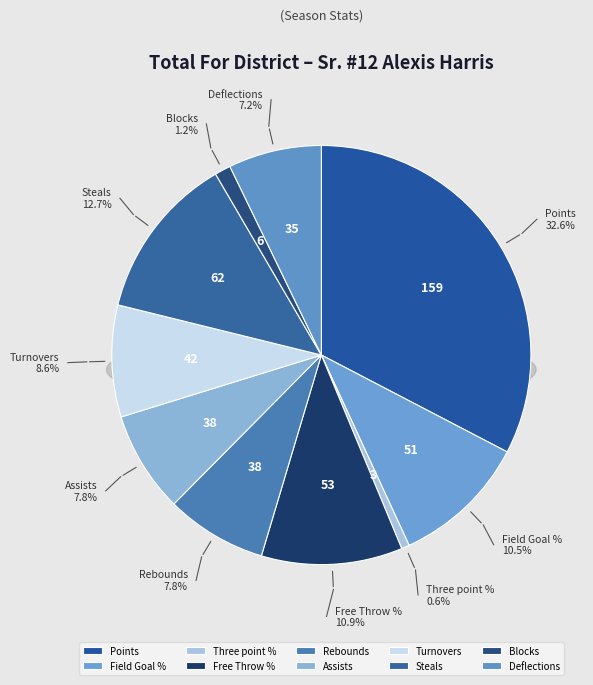

To the nearest percent, what is the difference between the largest and smallest slice percentages?

32%